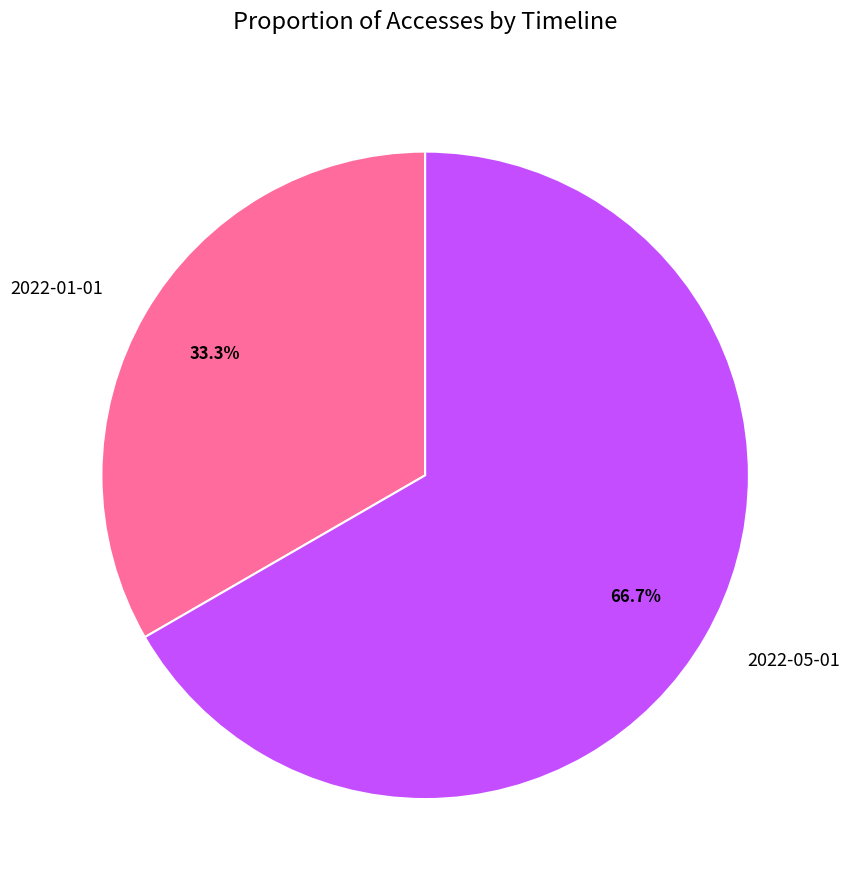

Rank the categories by value from lowest to highest.

2022-01-01, 2022-05-01